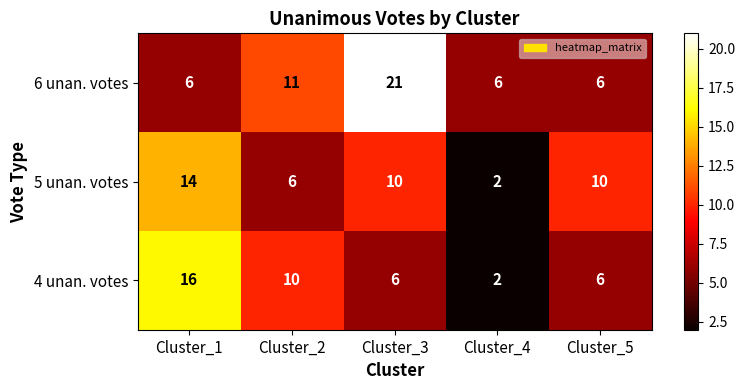

Reading left to right, transcribe all the data shown in this chart.

6 unan. votes: Cluster_1=6	Cluster_2=11	Cluster_3=21	Cluster_4=6	Cluster_5=6
5 unan. votes: Cluster_1=14	Cluster_2=6	Cluster_3=10	Cluster_4=2	Cluster_5=10
4 unan. votes: Cluster_1=16	Cluster_2=10	Cluster_3=6	Cluster_4=2	Cluster_5=6